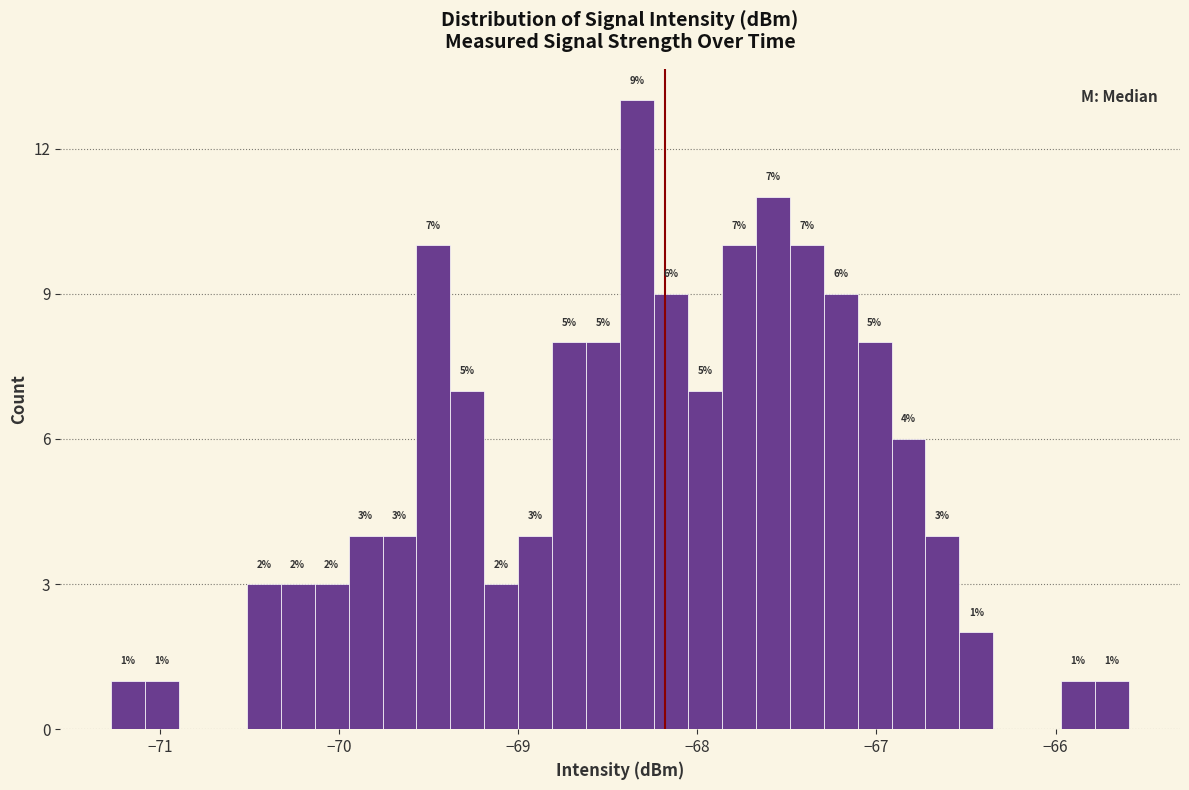

Around what value on the x-axis is the tallest bar? Give the approximate position of its centre, as read against the axis.

-68.3